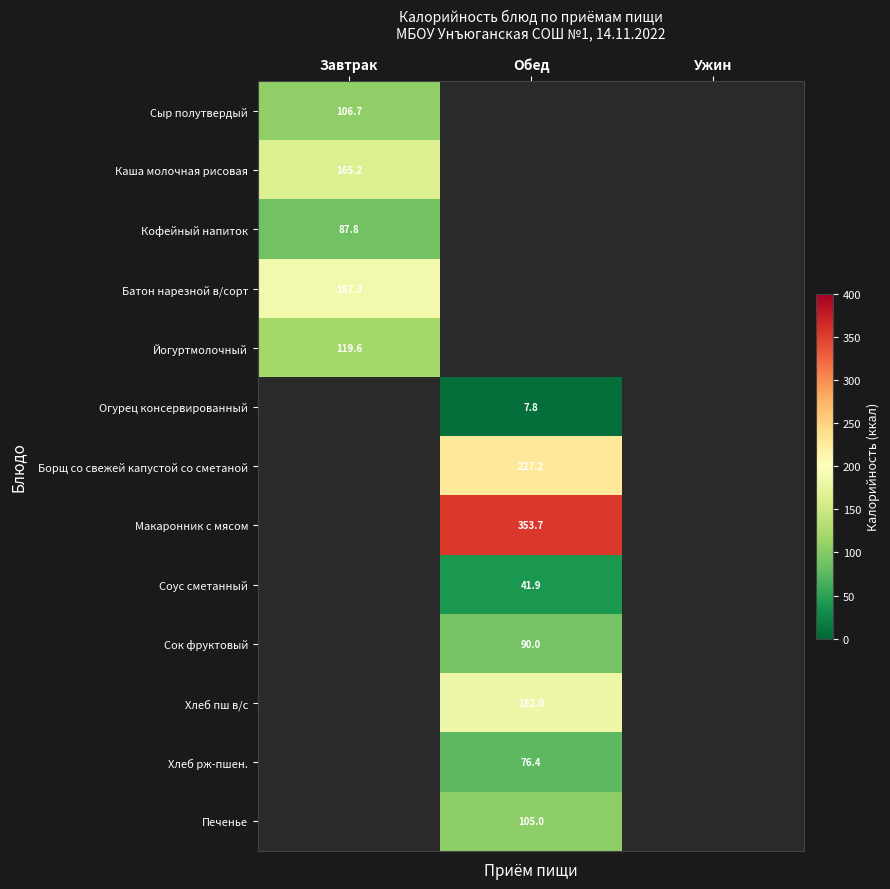

At how many categories does at least one series exceed 332?

1